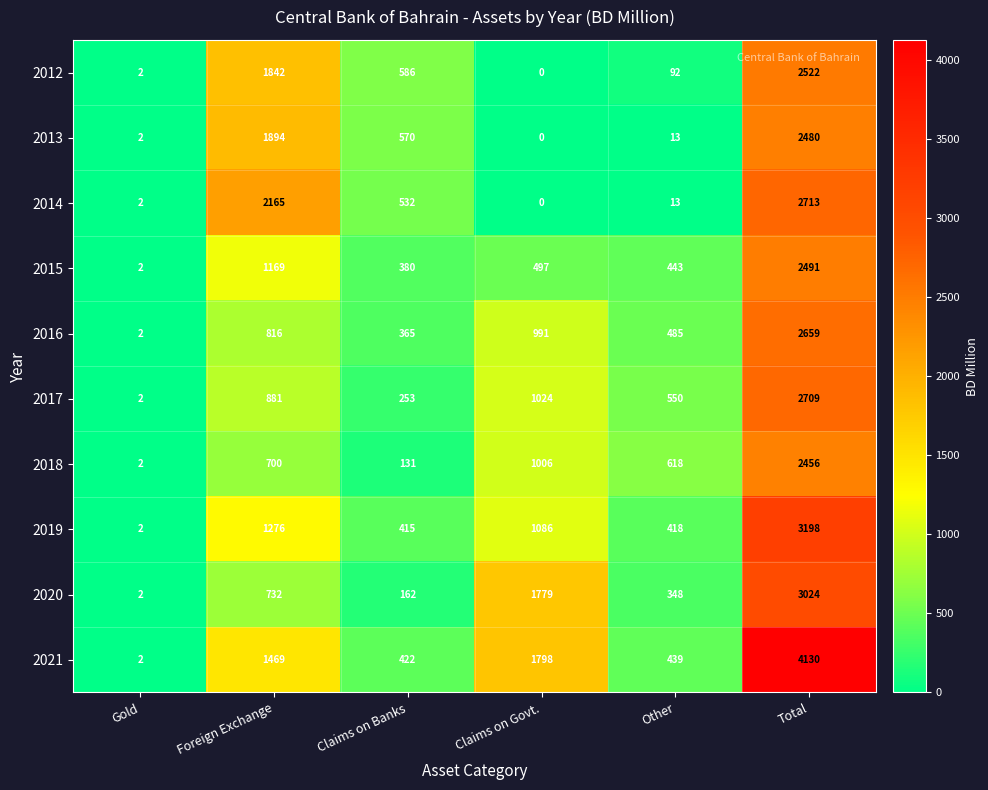

Rank the series by their maximum value, from lowest to highest.

2018, 2013, 2015, 2012, 2016, 2017, 2014, 2020, 2019, 2021